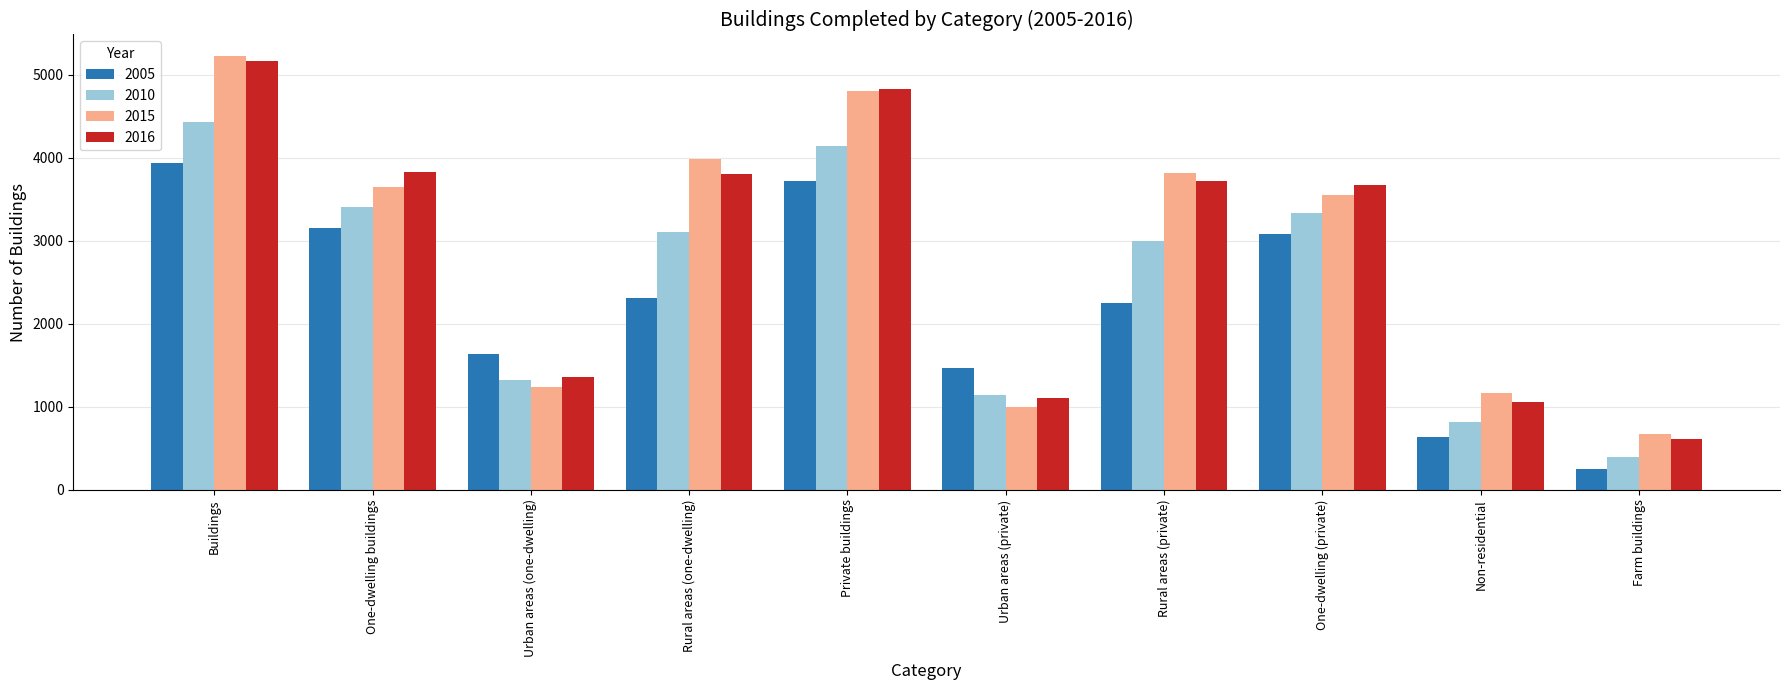

What is the sum of all 2016 values?

29178